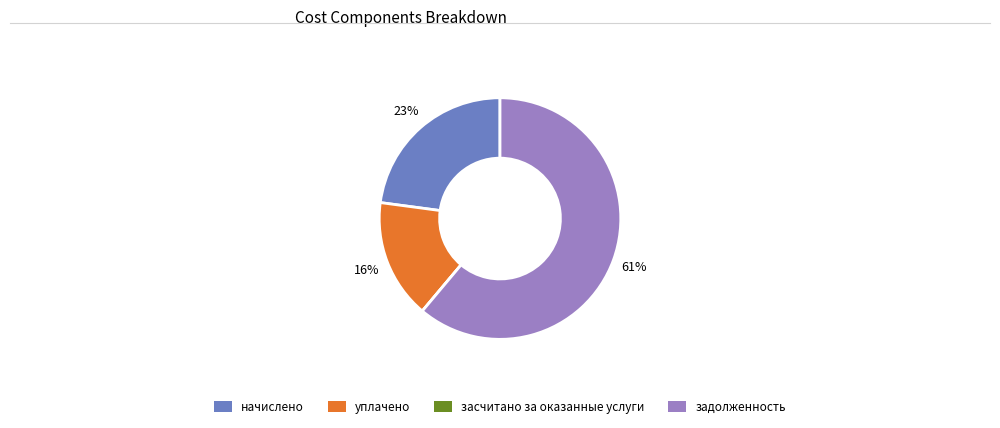

To the nearest percent, what is the average slice percentage?

25%